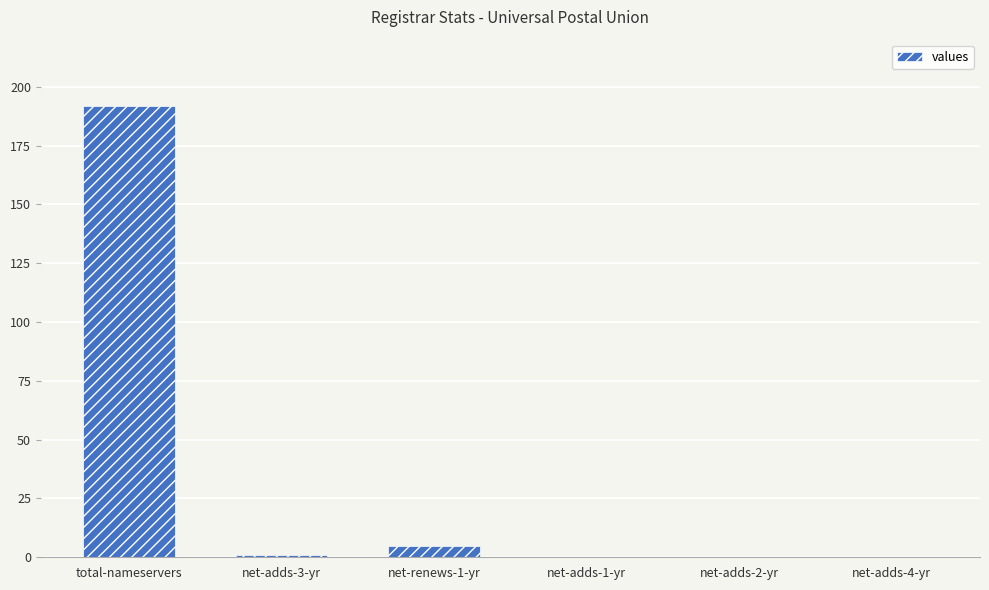

What is the change in value from total-nameservers to net-adds-1-yr?

-192